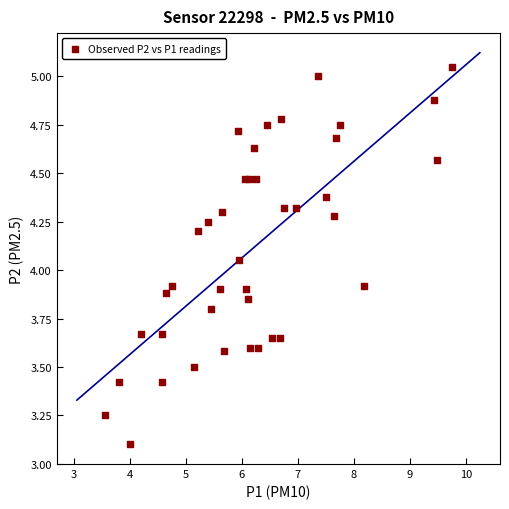

How many points are shown in the scatter plot?

40